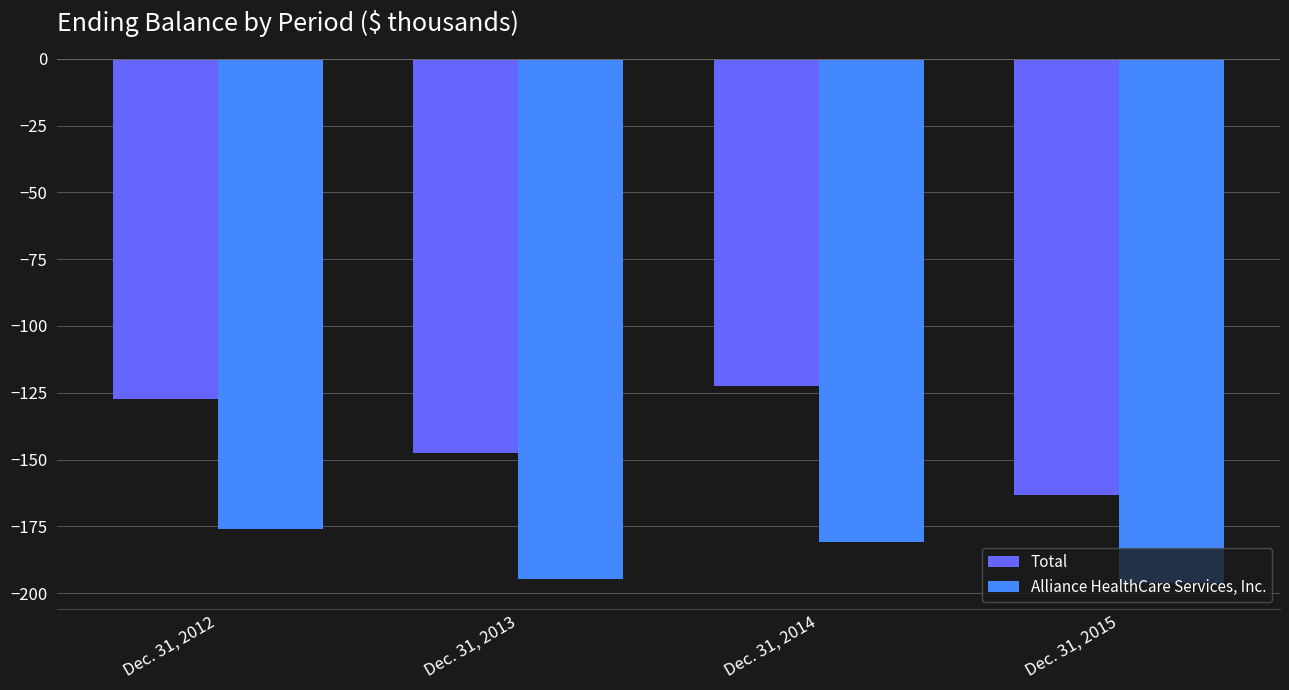

Rank the series by their maximum value, from lowest to highest.

Alliance HealthCare Services, Inc., Total